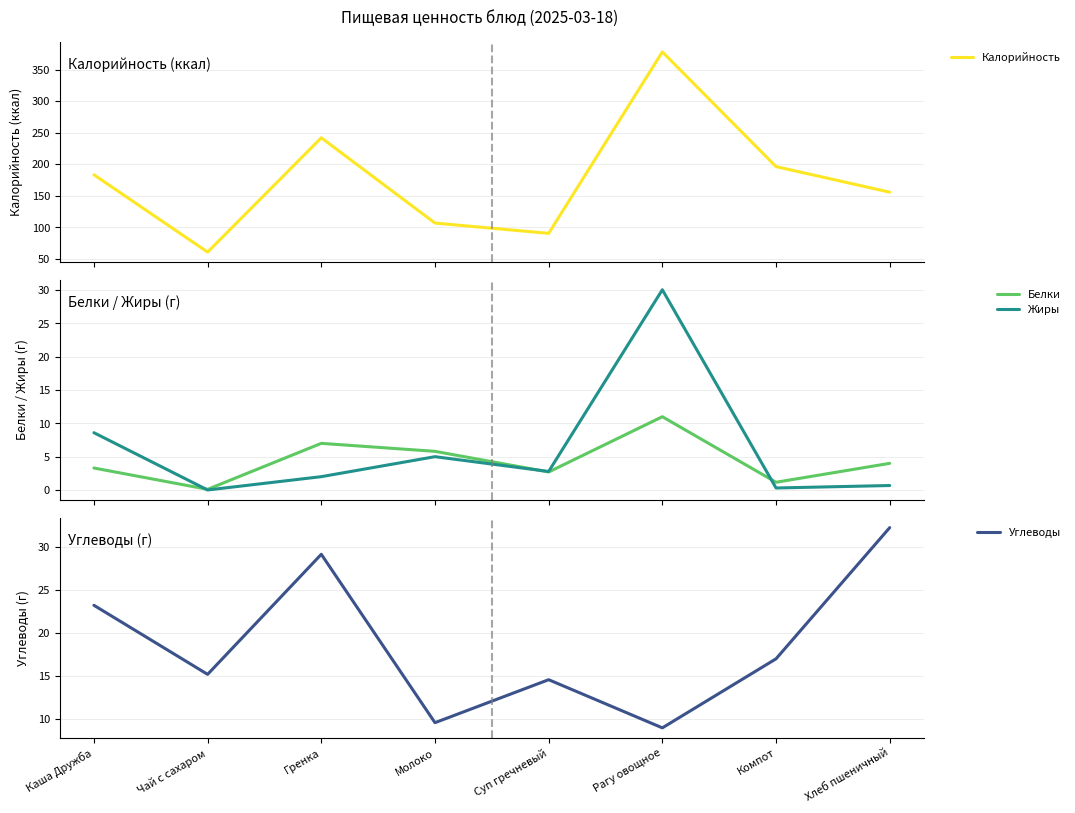

What is the average value of the Калорийность series?

176.8